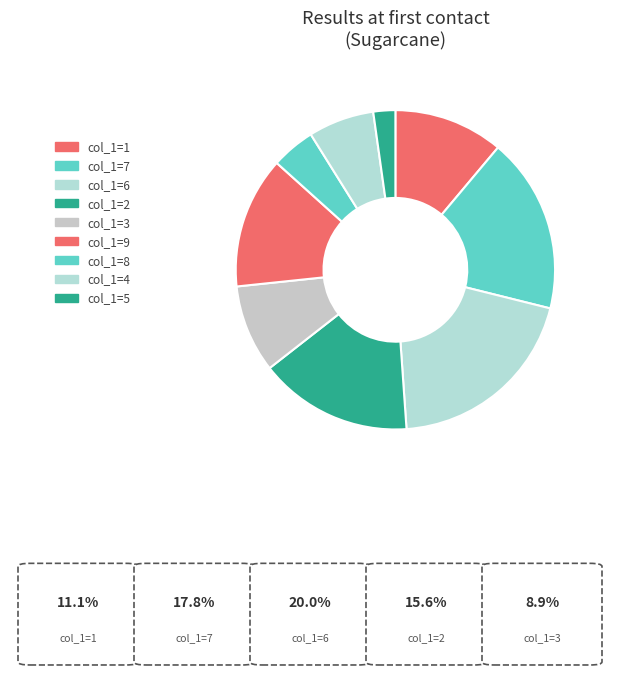

Which category has the smallest portion of the pie?

col_1=5